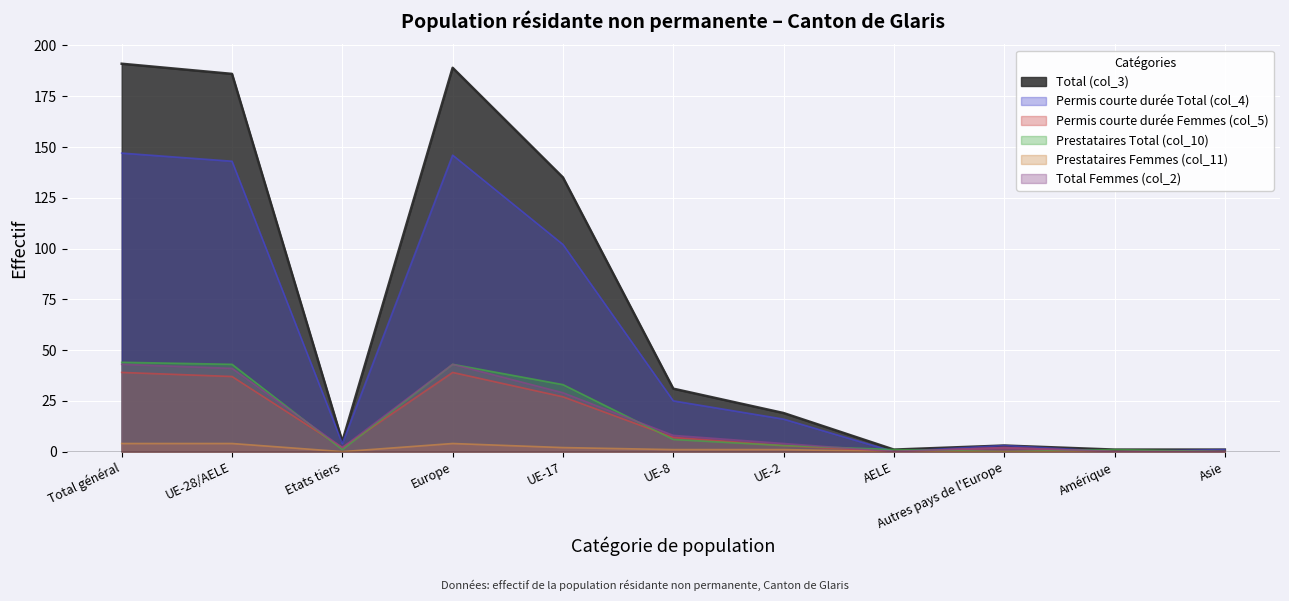

At how many categories does at least one series exceed 17?

6